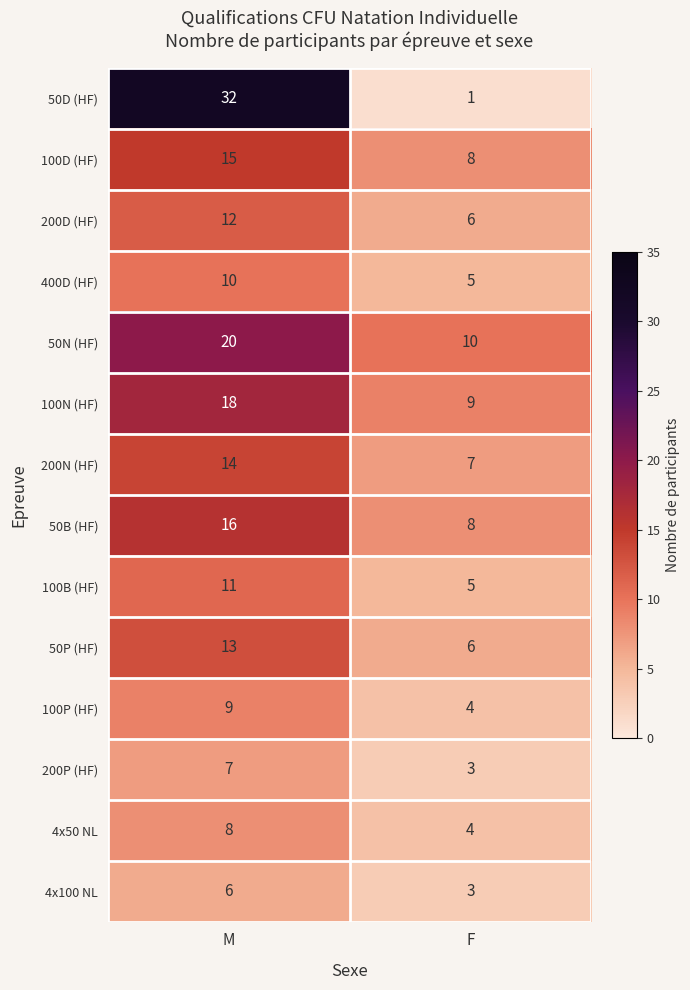

True or false: 50D (HF) has a value of 1 at F.

True